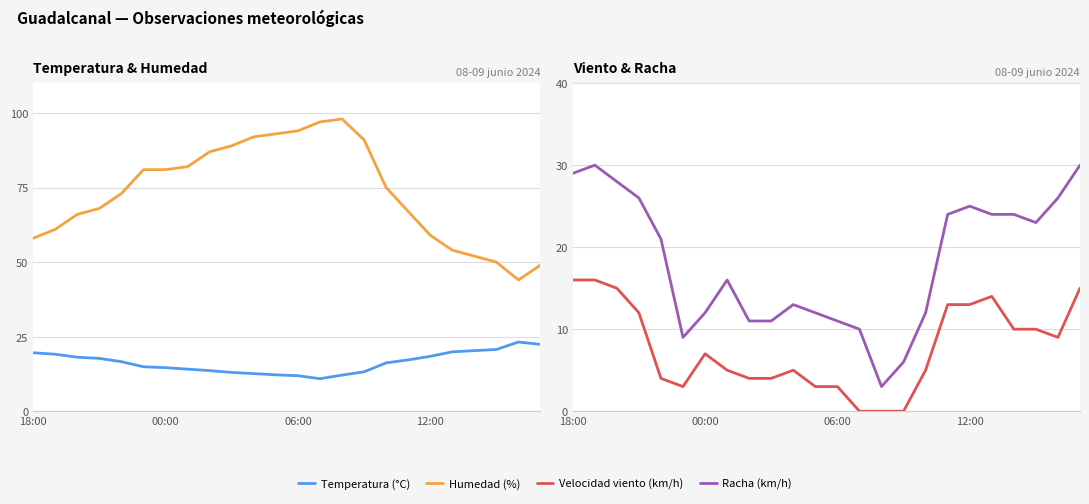

Does the chart display data point markers on the line(s)?

No